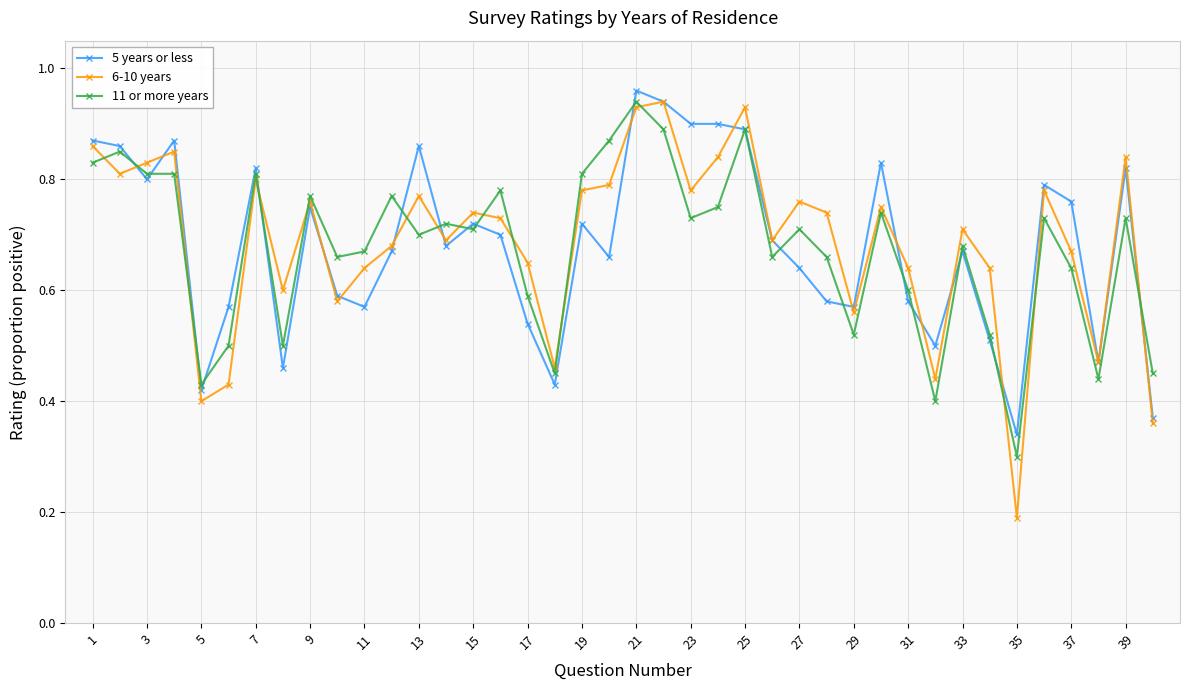

Does the chart have visible grid lines?

Yes